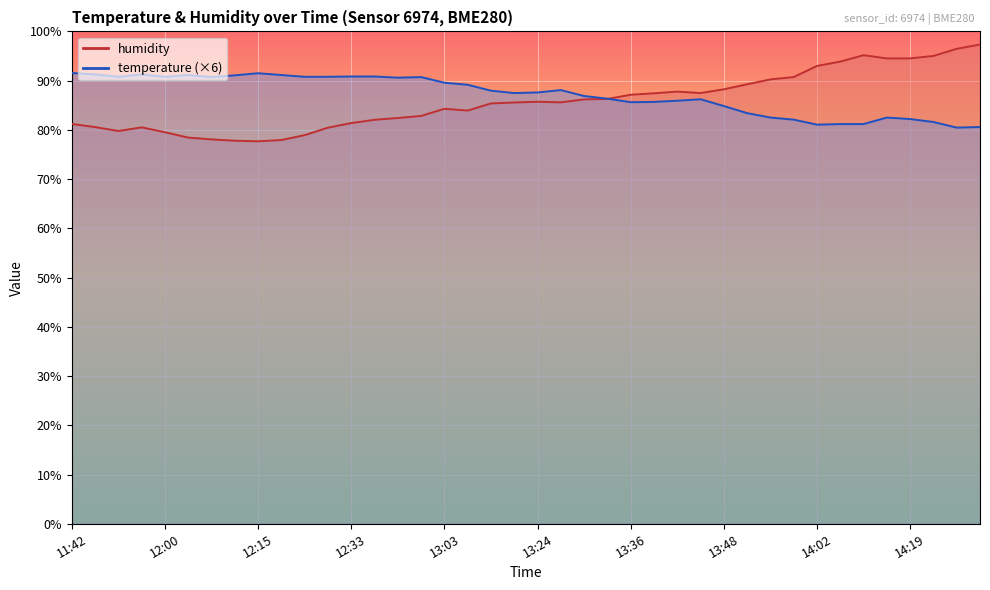

True or false: humidity and temperature intersect in this chart.

True